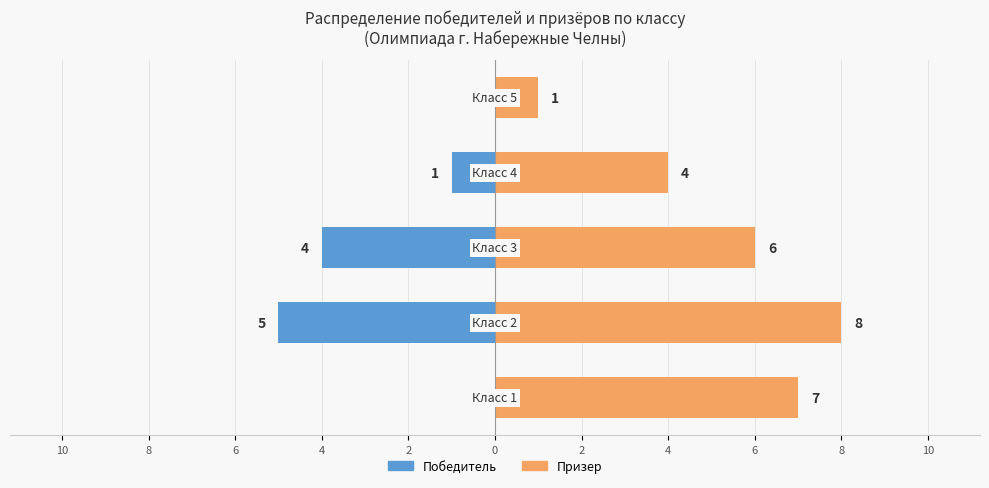

How many bars are there in total?

10